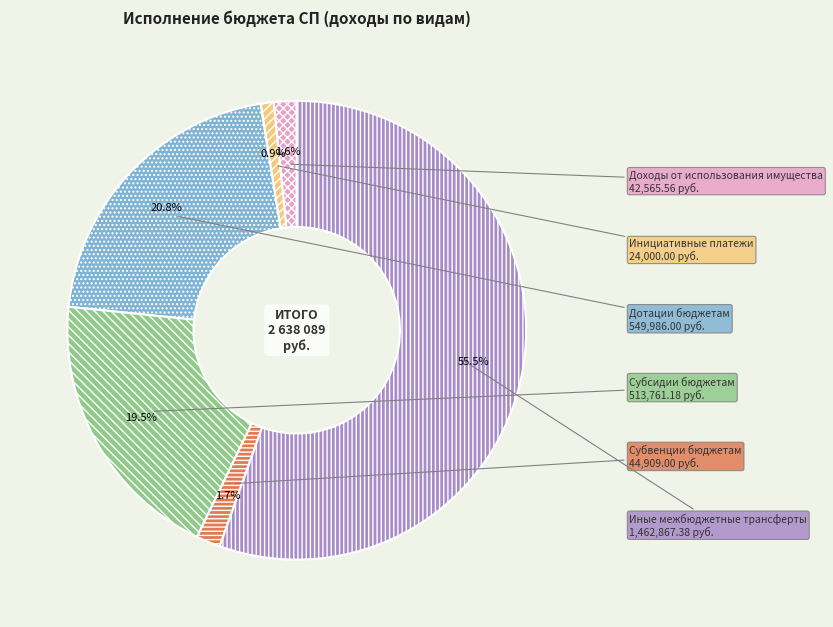

Count the number of slices in the pie.

6